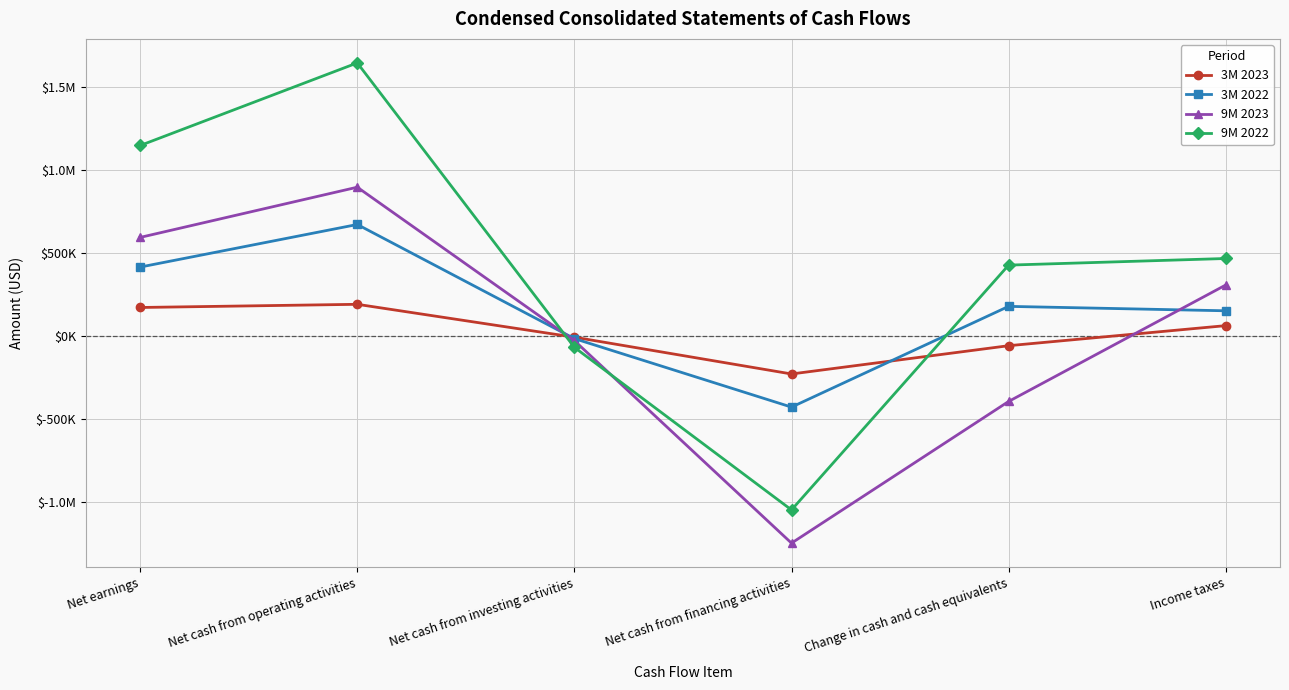

What are all the series names shown in the legend?

3M 2023, 3M 2022, 9M 2023, 9M 2022